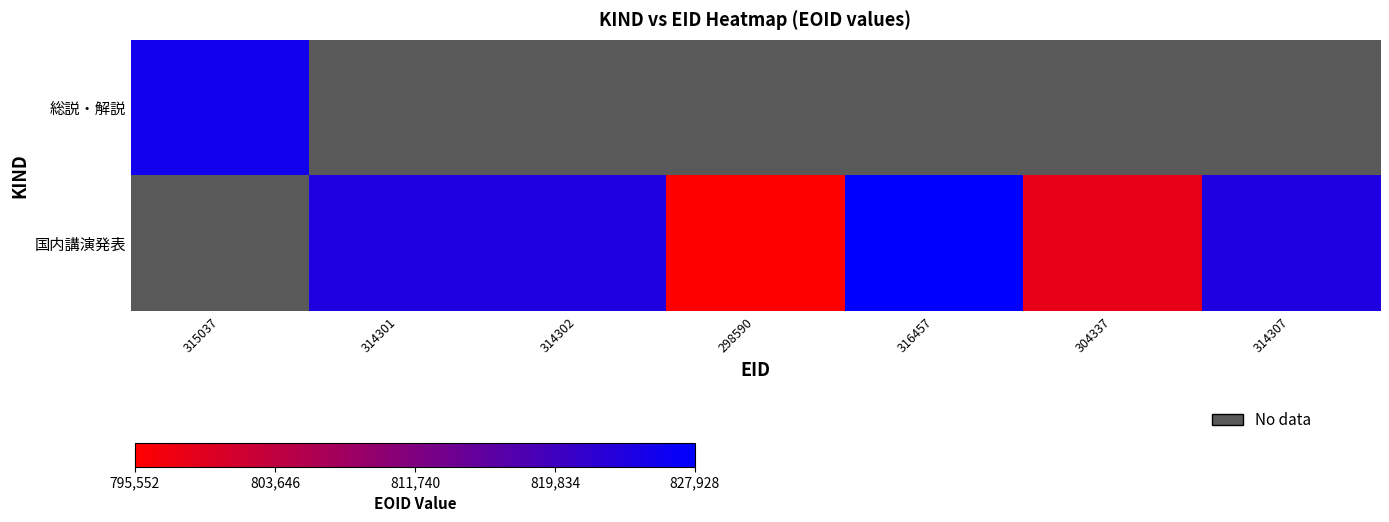

What is the maximum value for 総説・解説?

825573.0